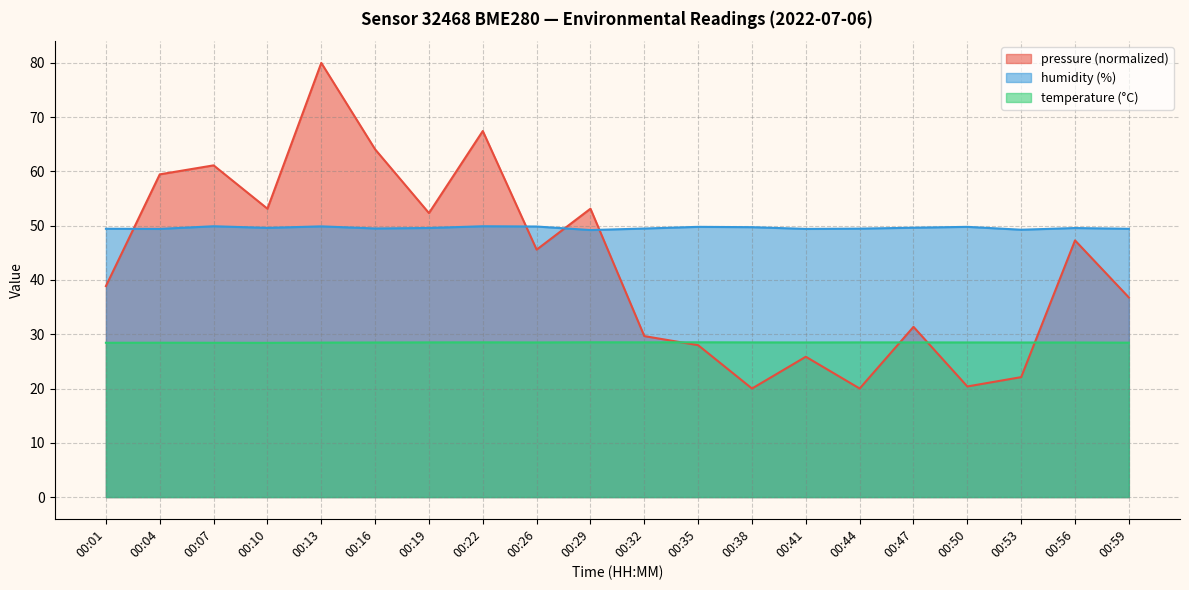

List the series in order of their overall mean, highest first.

humidity (%), pressure (normalized), temperature (°C)